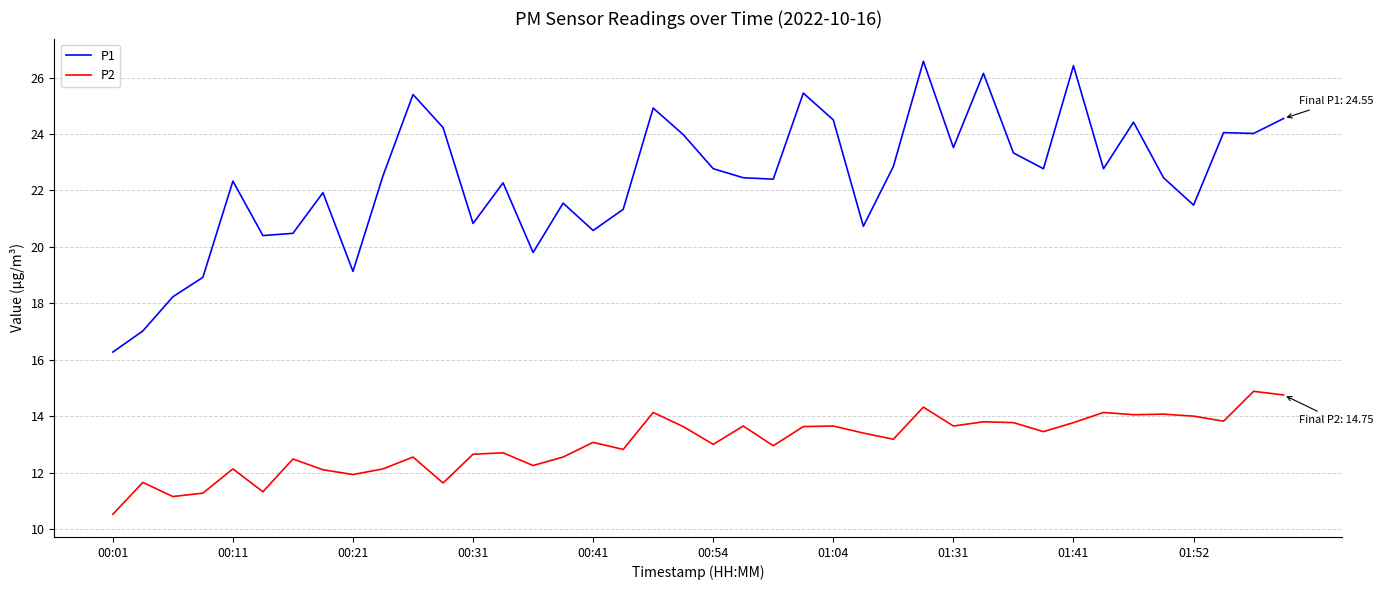

Which series has the largest total across all categories?

P1